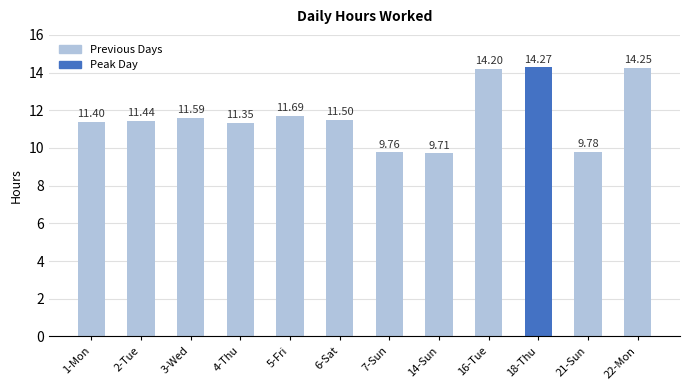

Approximately how many times larger is the value at 6-Sat compared to 18-Thu?

0.8